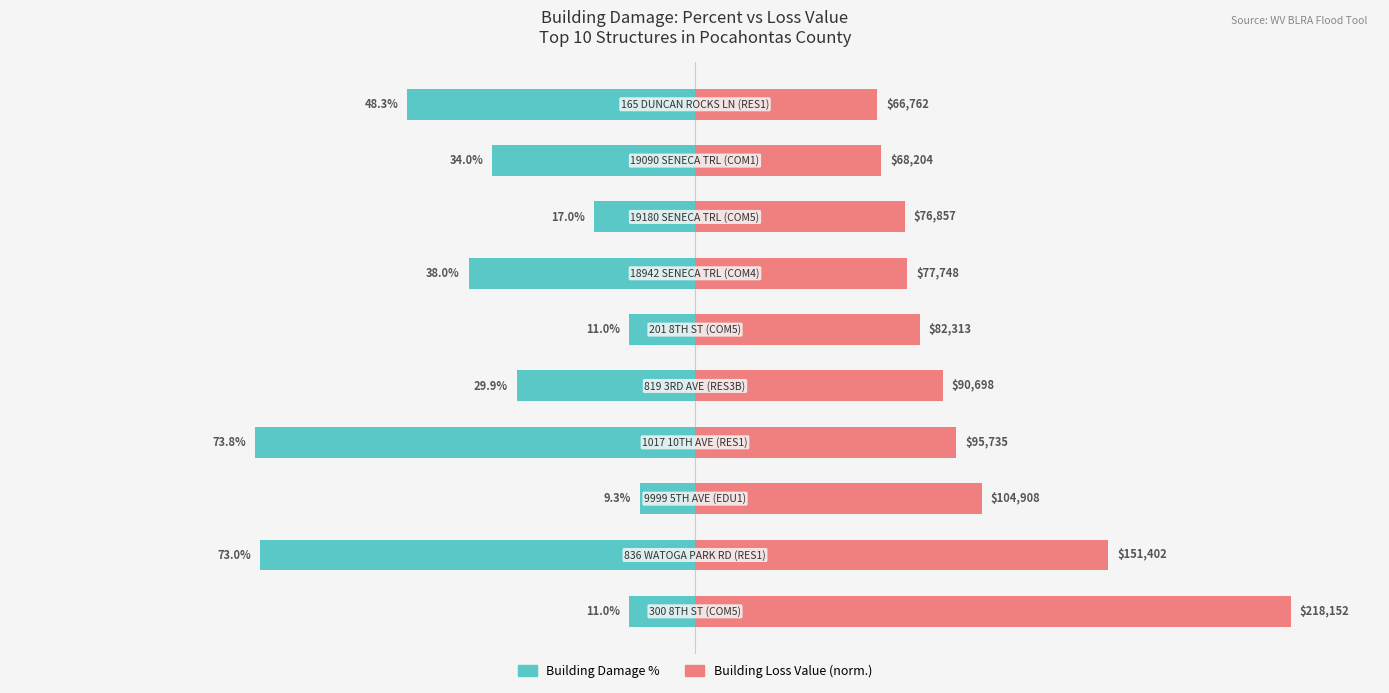

Rank the series by their maximum value, from highest to lowest.

Building Loss Value (norm.), Building Damage %